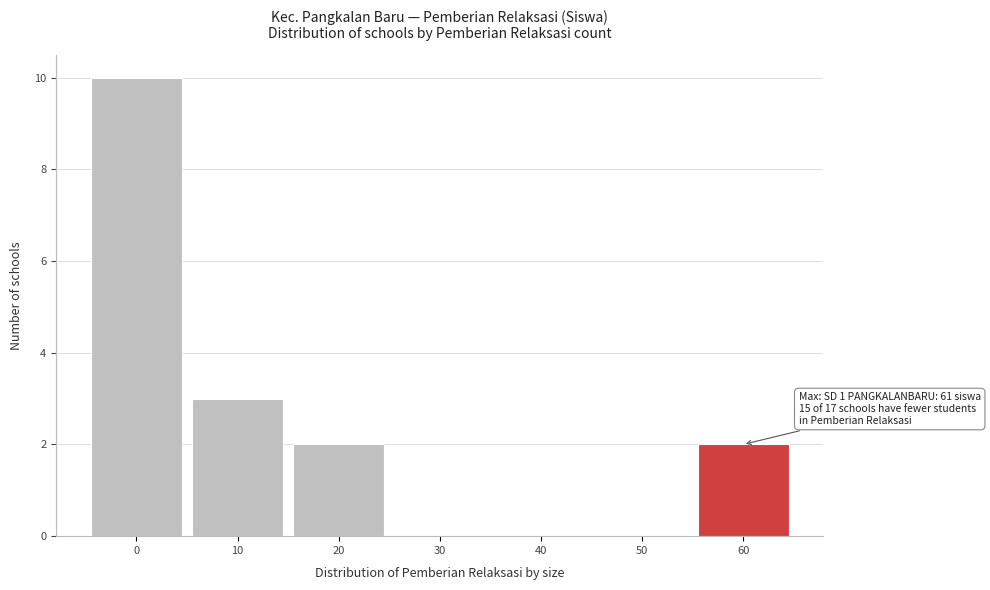

Reading left to right, list all the values displayed in this chart.

0=10	10=3	20=2	30=0	40=0	50=0	60=2